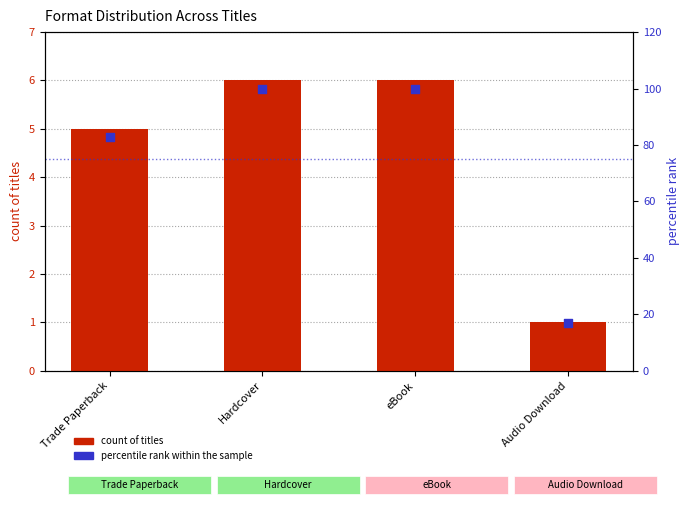

At which category is the sum across all series the highest?

Hardcover